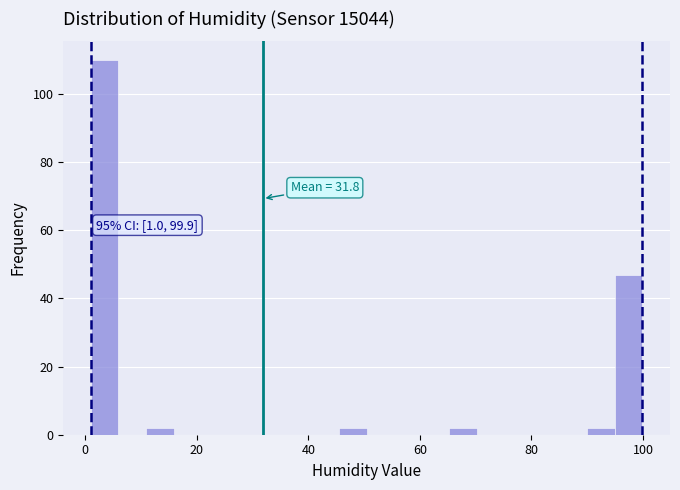

Around what value on the x-axis is the tallest bar? Give the approximate position of its centre, as read against the axis.

4